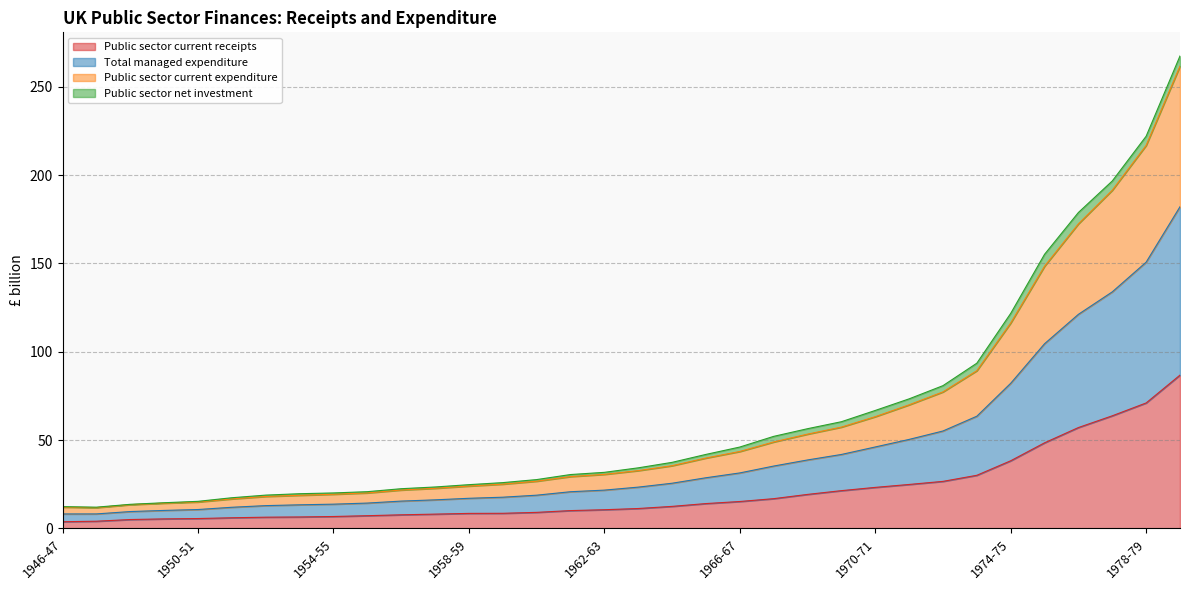

What is the maximum value shown in the chart?

267.5